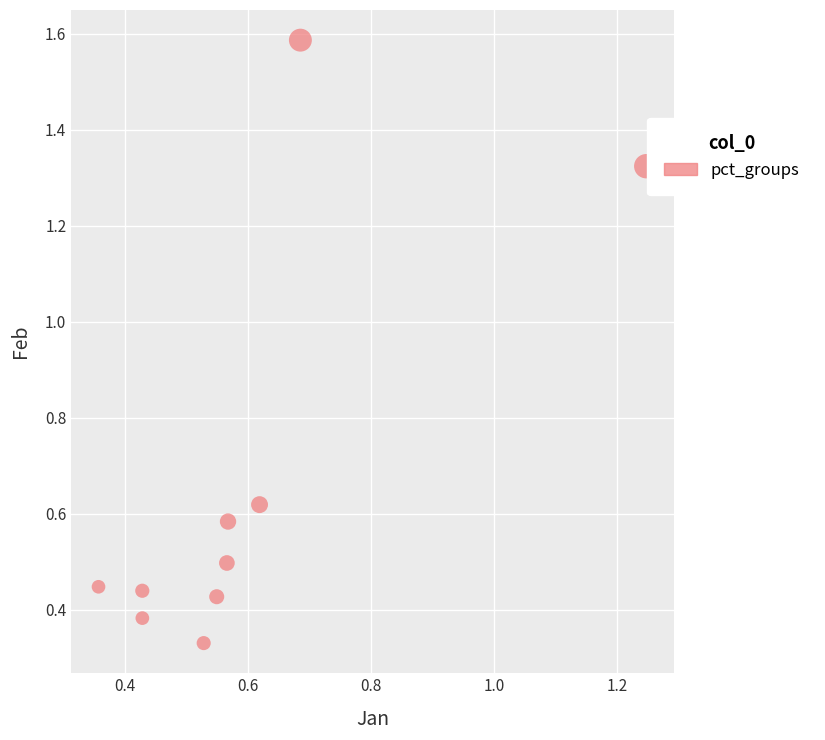

What is the average Y value?

0.7